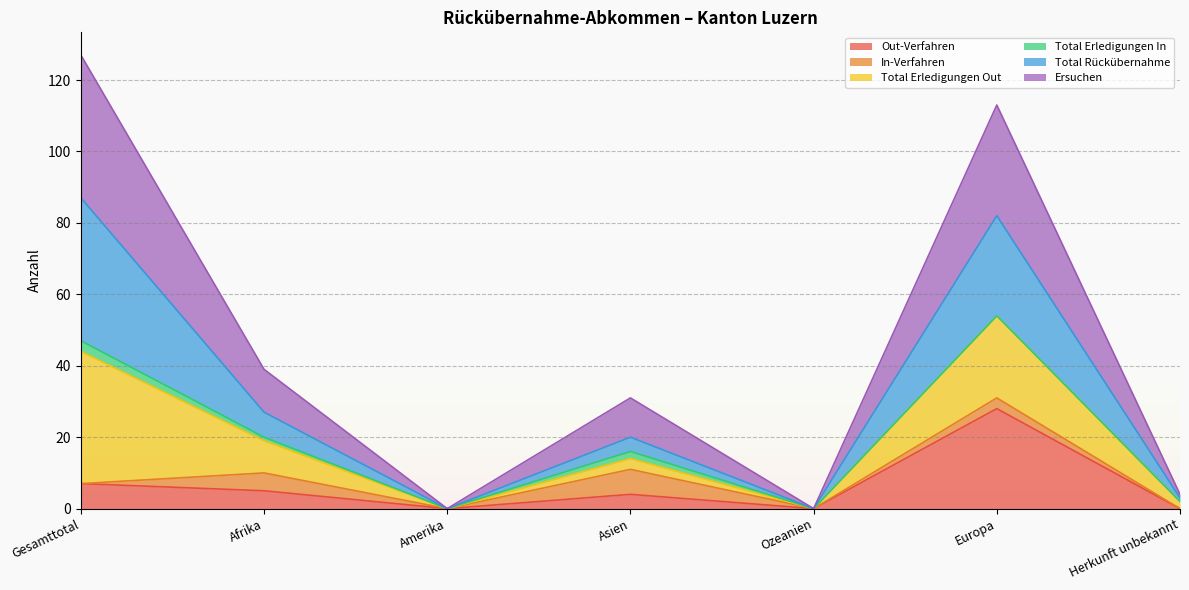

Between Ozeanien and Asien, which is larger?

Asien